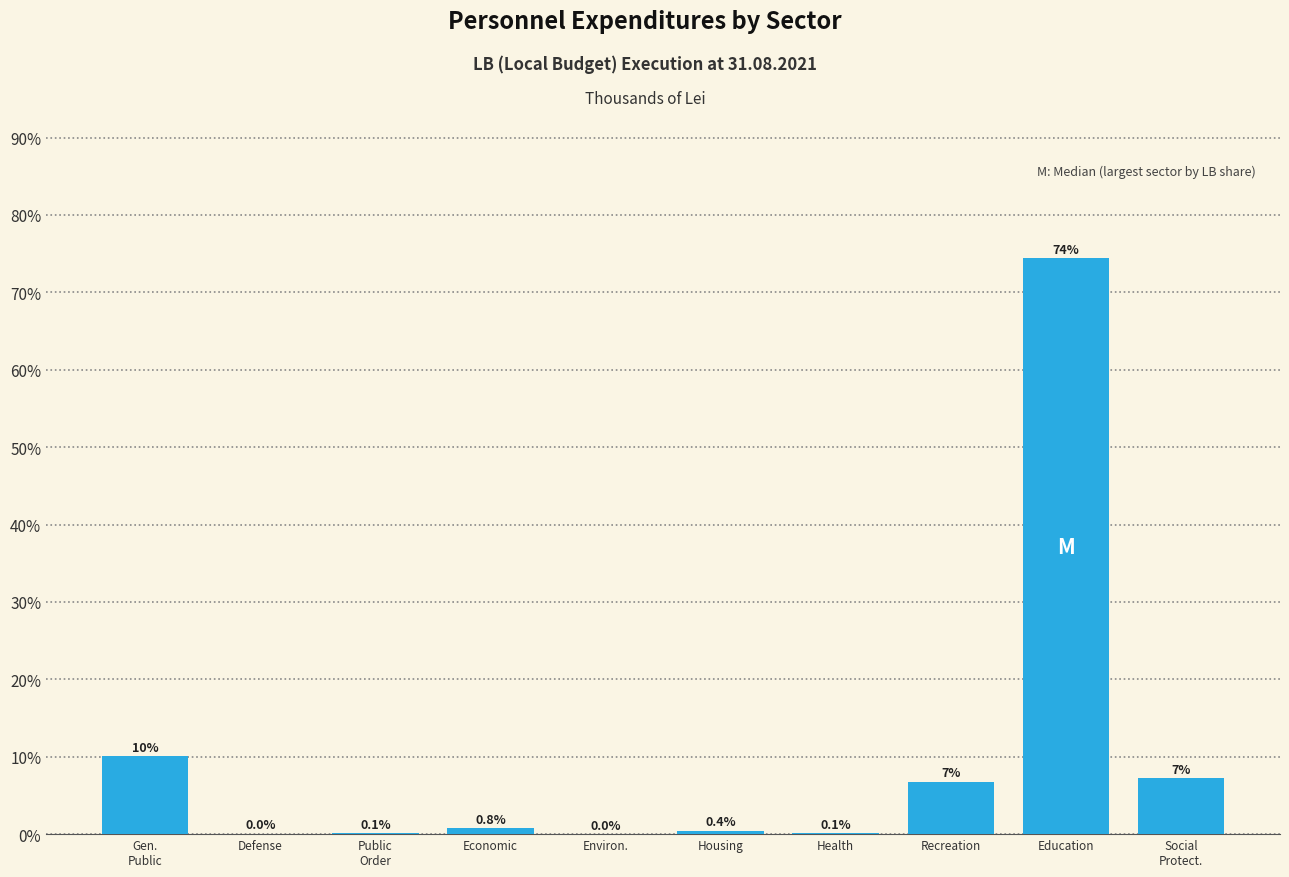

At which category does the chart reach its peak across all series?

Education